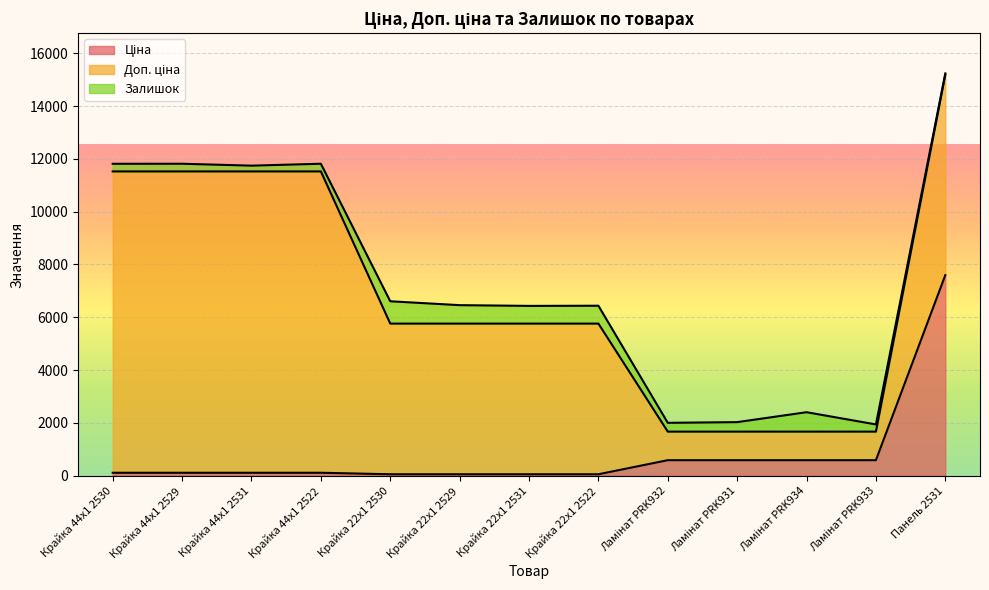

Where is Ціна nearest to the value 3826?

Ламінат PRK932